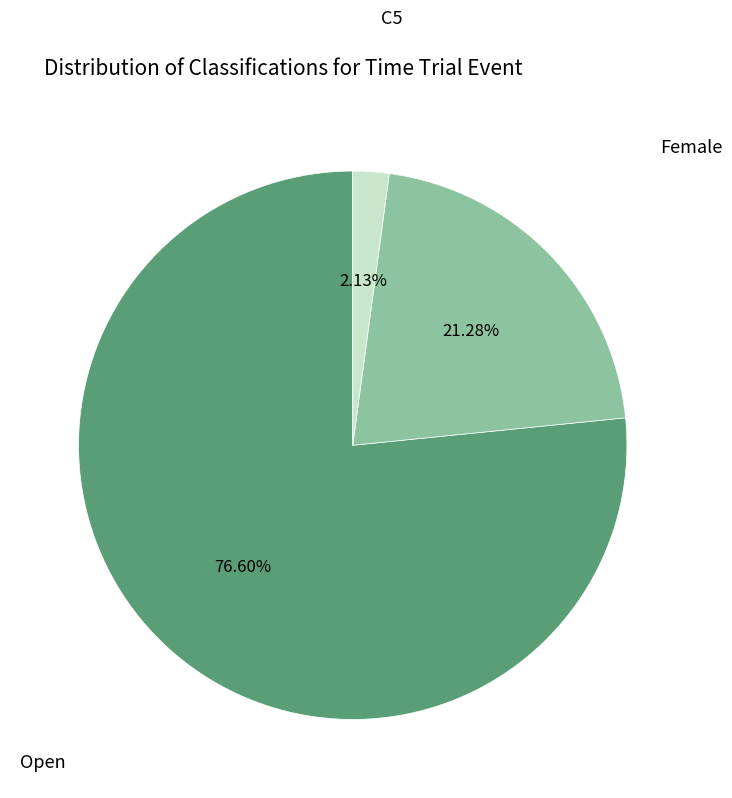

Is there any slice that represents more than half of the pie?

Yes